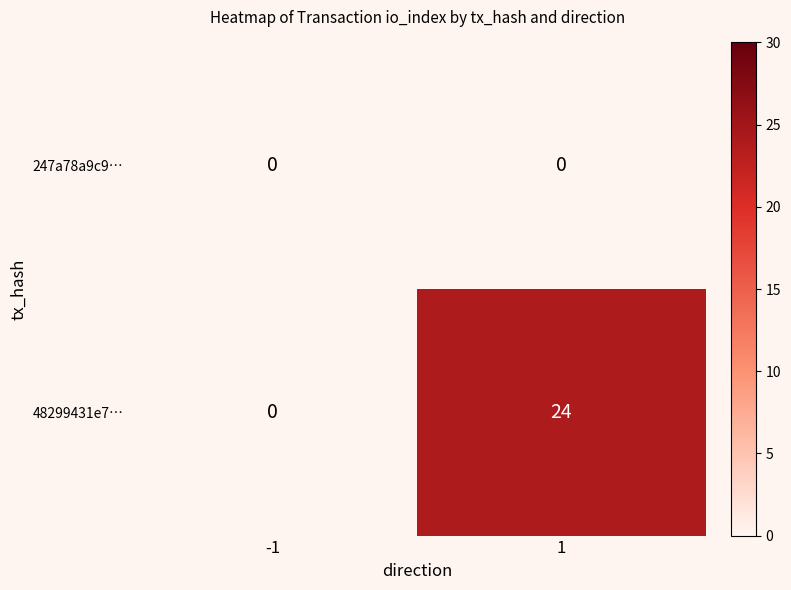

Rank the series by their average value, from highest to lowest.

48299431e7…, 247a78a9c9…